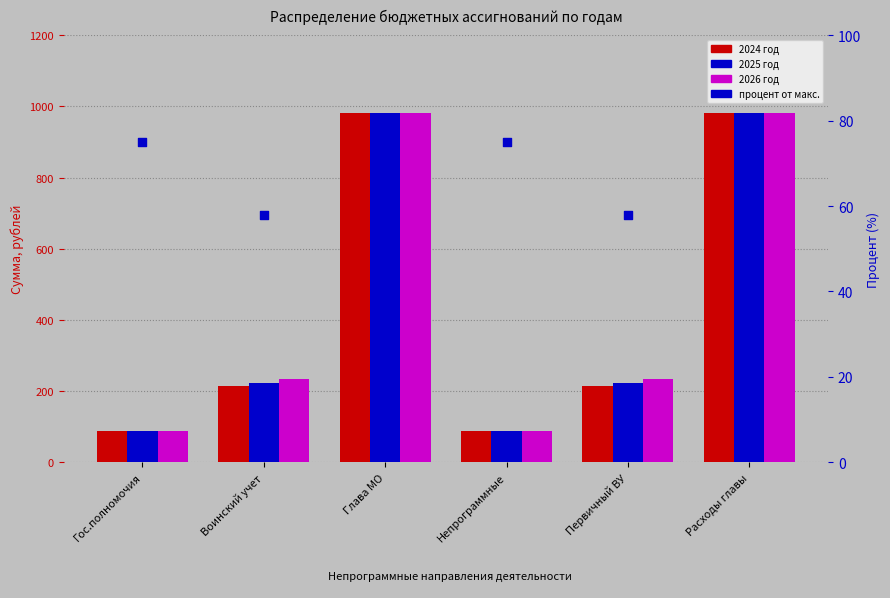

Is the value of 2026 год at Воинский учет greater than the value of 2025 год at Первичный ВУ?

Yes